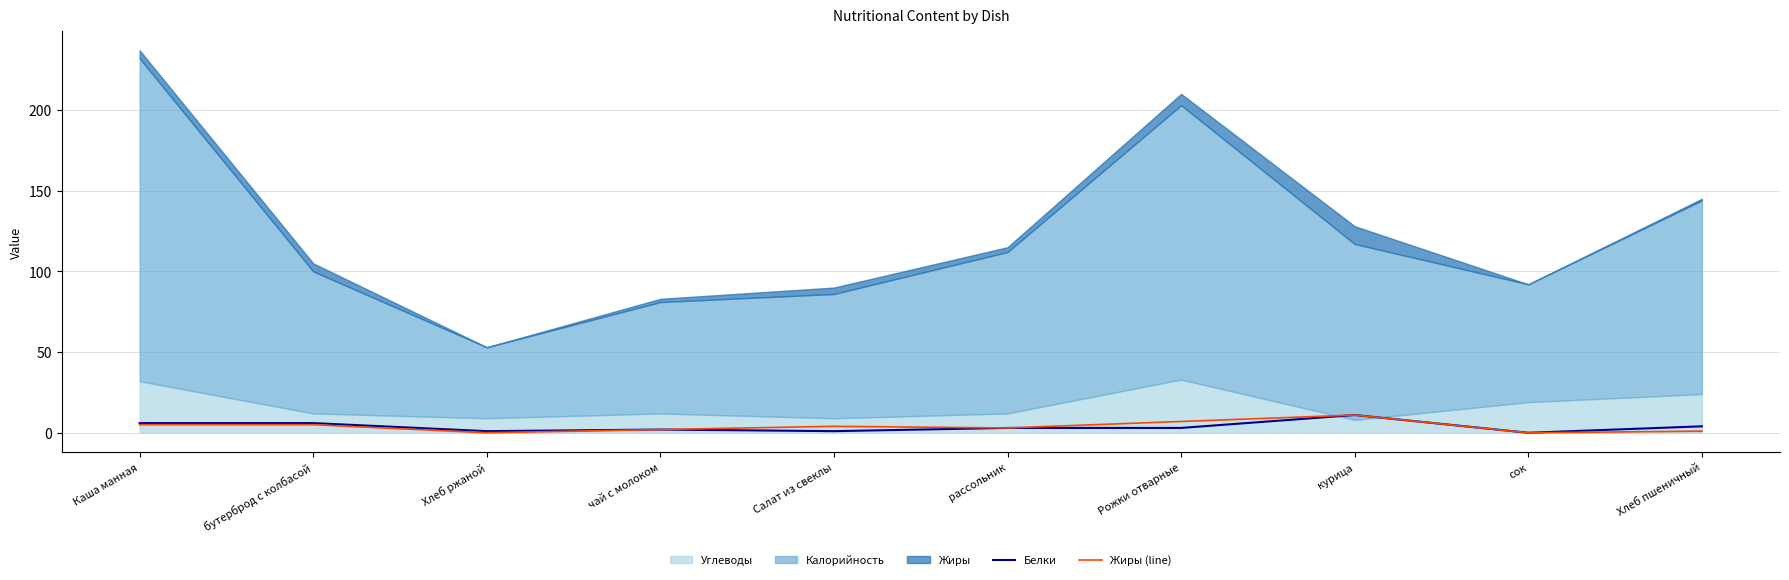

Is the value of Жиры (line) at Салат из свеклы greater than the value of Белки at курица?

No